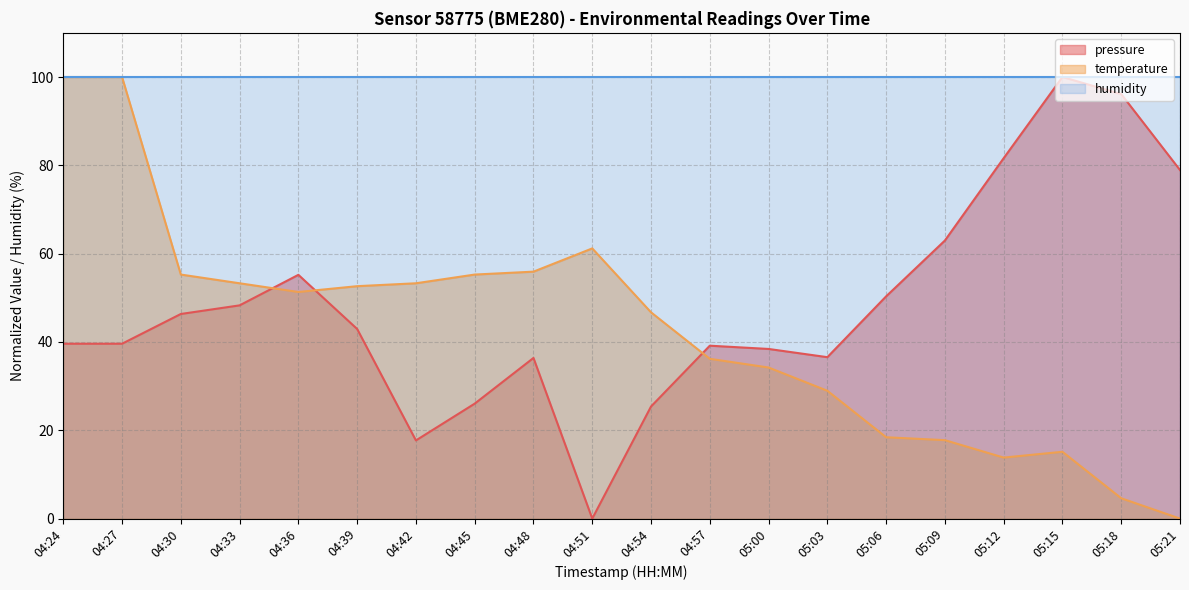

The pressure series shows 19.2 at 04:57. True or false?

False